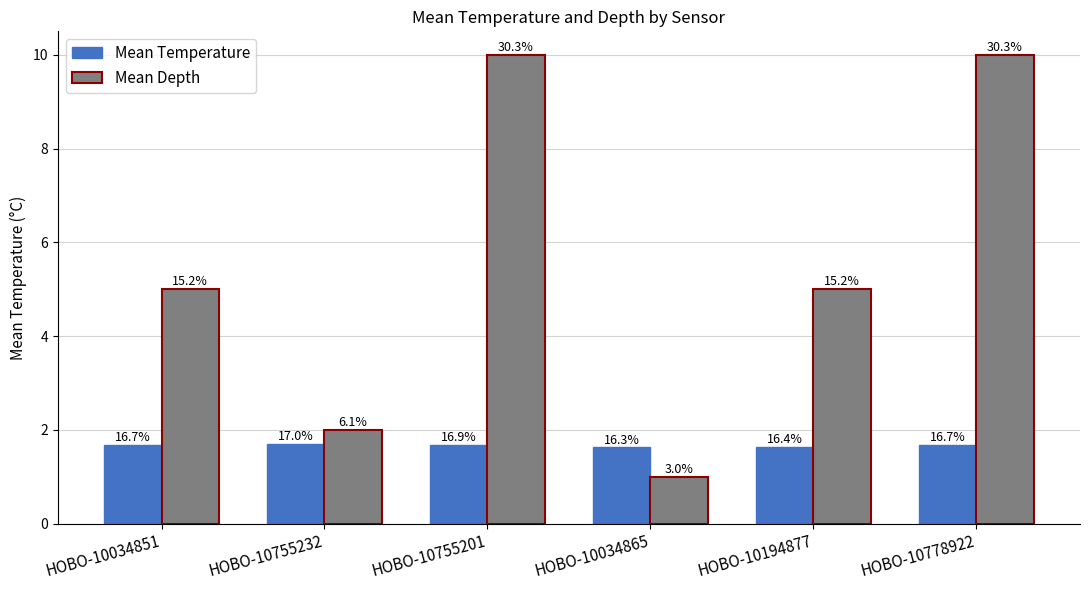

How many groups of bars are there?

6